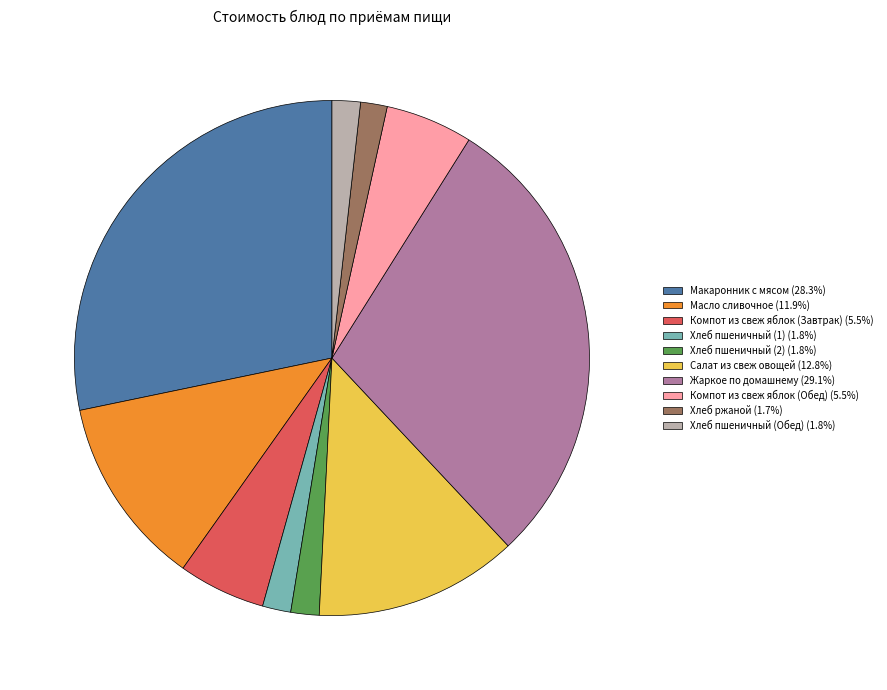

Count the number of slices in the pie.

10